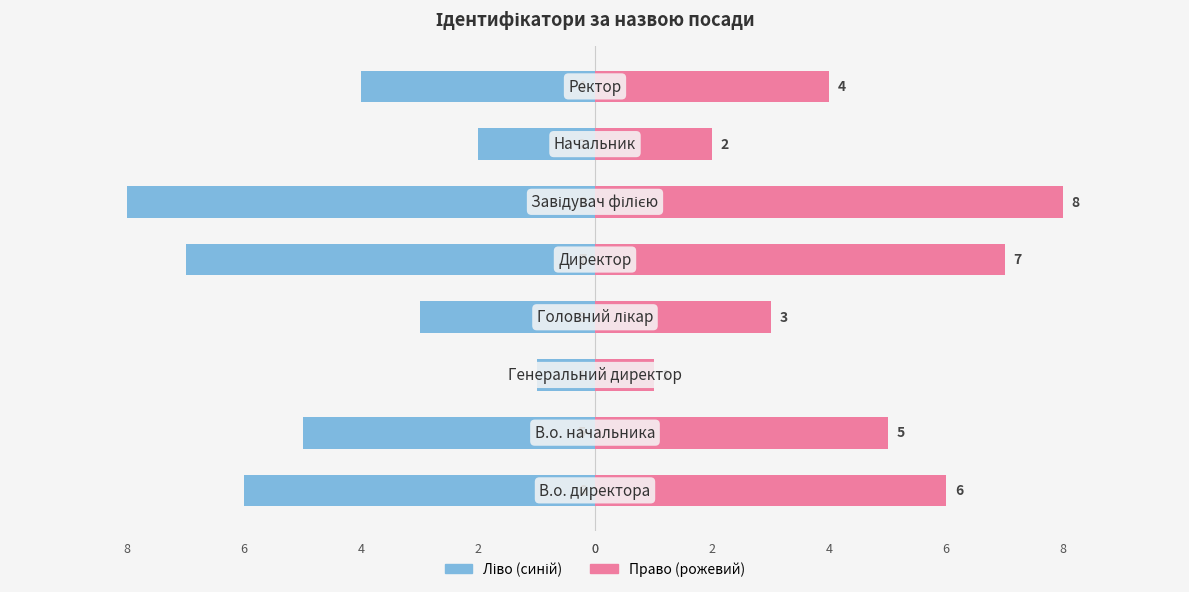

Is the value of Ідентифікатор (ліво) at −5.0 greater than the value of Ідентифікатор (право) at −7.5?

No